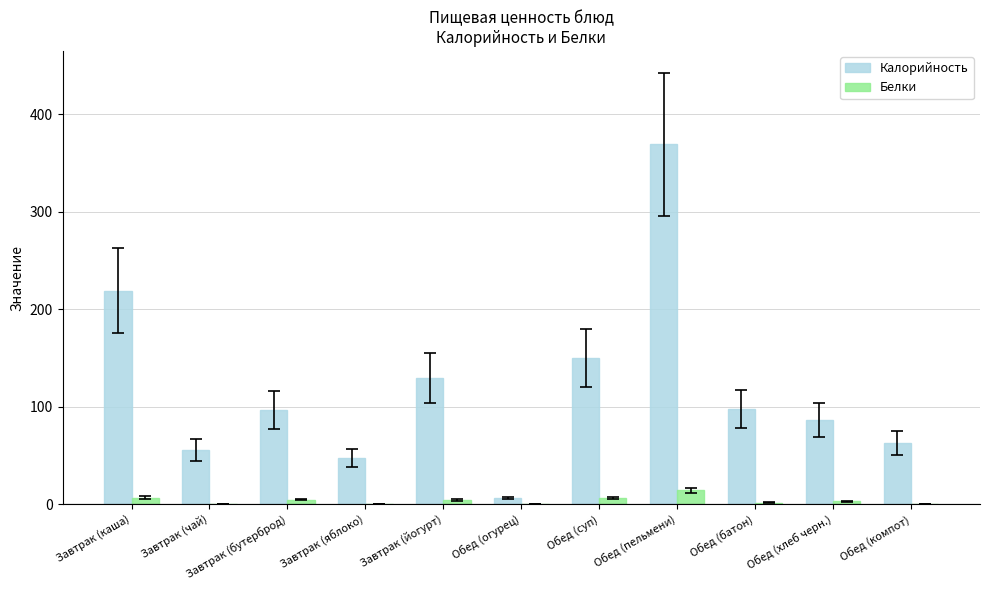

At which category does the chart reach its peak across all series?

Обед (пельмени)